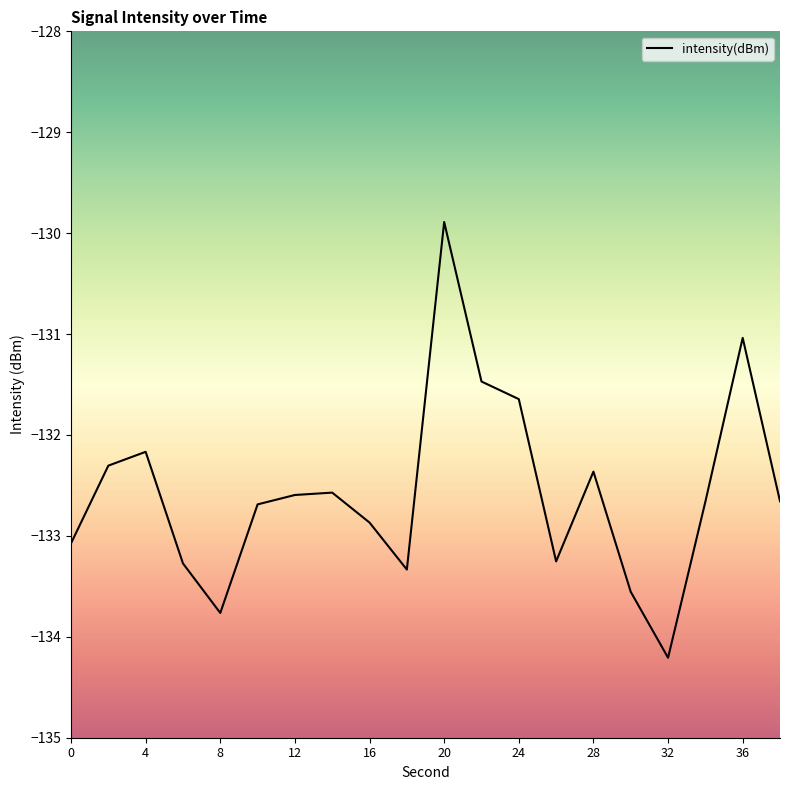

What is the maximum value shown in the chart?

-129.9